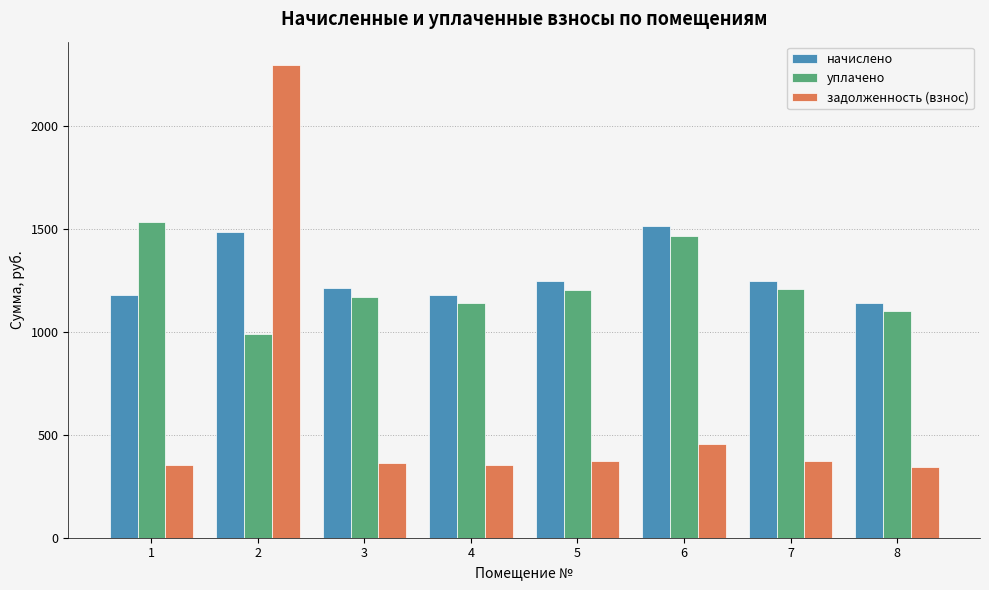

The value of начислено at 7 is 1248.8. True or false?

True